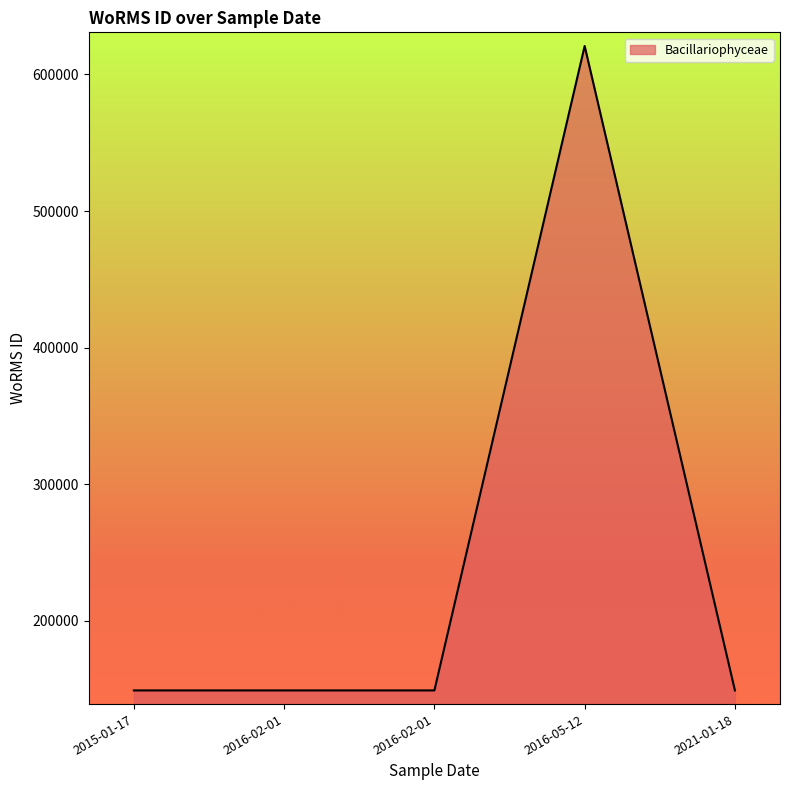

How many values exceed 149142?

1